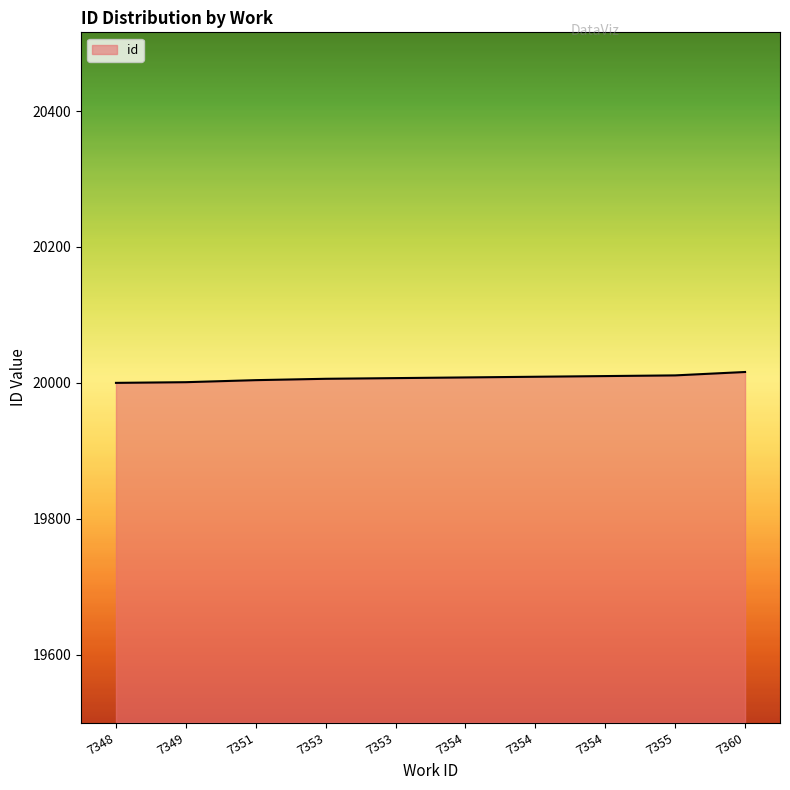

What is the approximate value at 7351, to the nearest 10?

20000